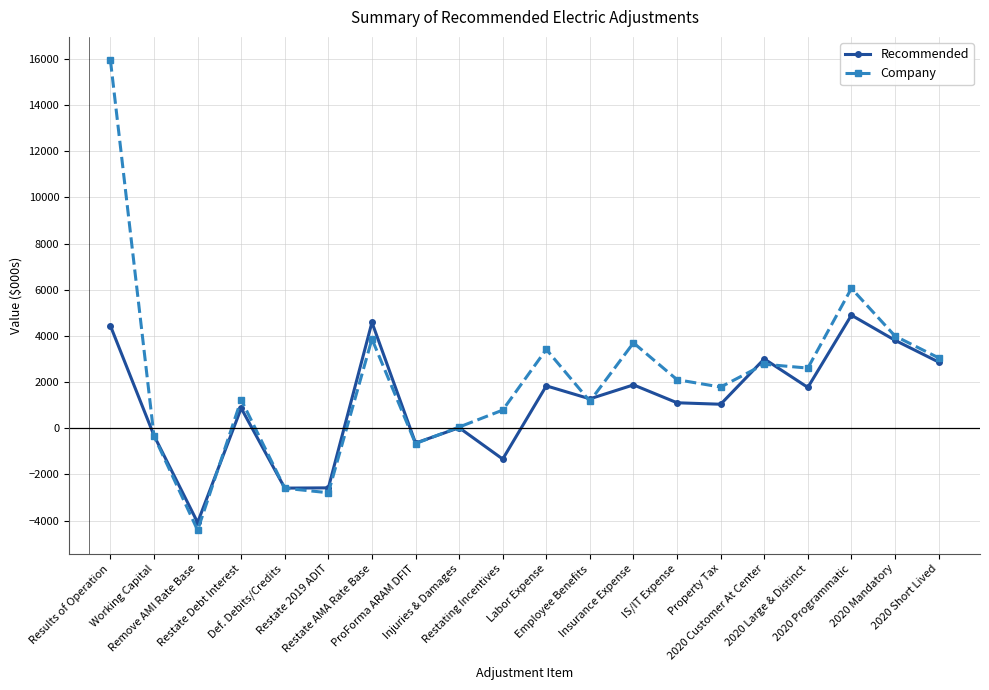

What is the difference between the maximum and minimum values in the Recommended series?

8983